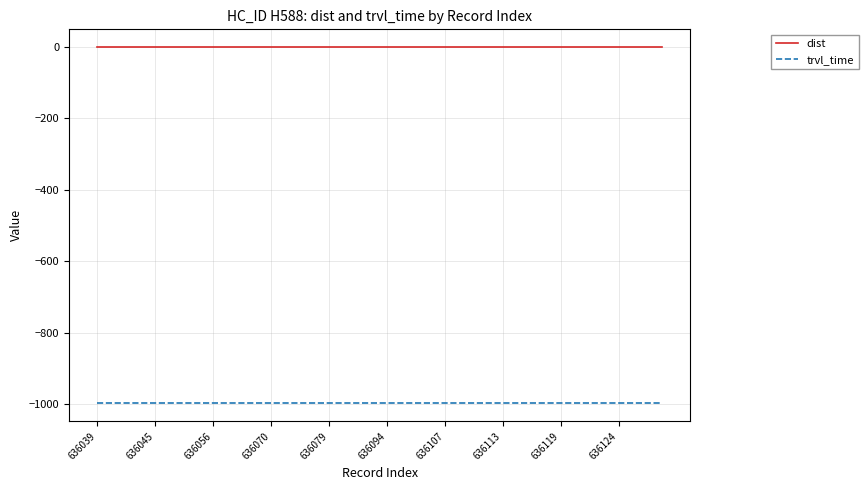

List the series in order of their peak value, highest first.

dist, trvl_time